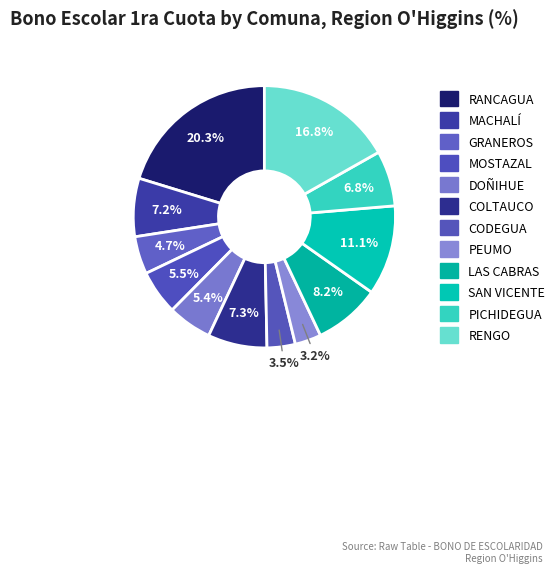

Which category has the smallest portion of the pie?

PEUMO